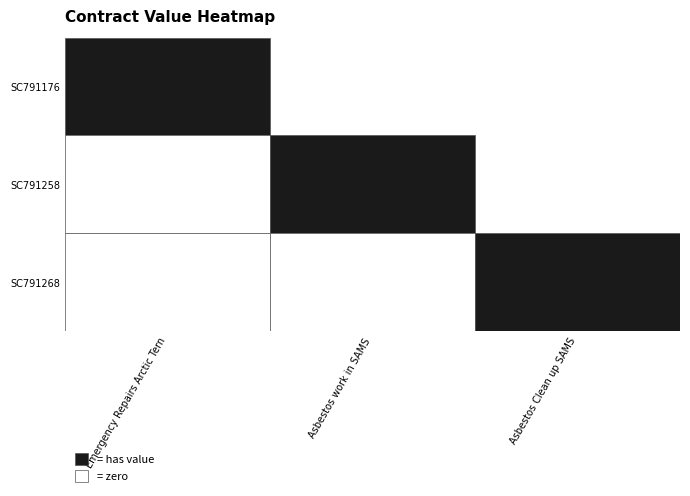

The SC791176 series shows 11222.4 at Emergency Repairs Arctic Tern. True or false?

False